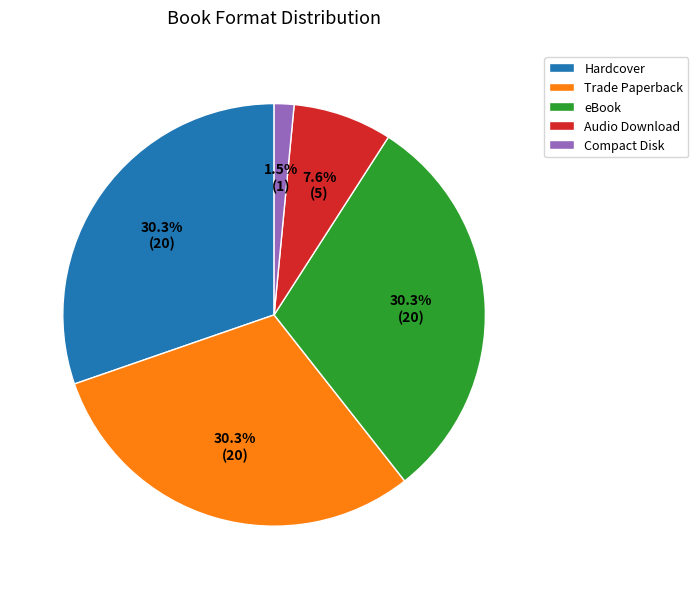

Approximately how many times larger is the value at Hardcover compared to Trade Paperback?

1.0